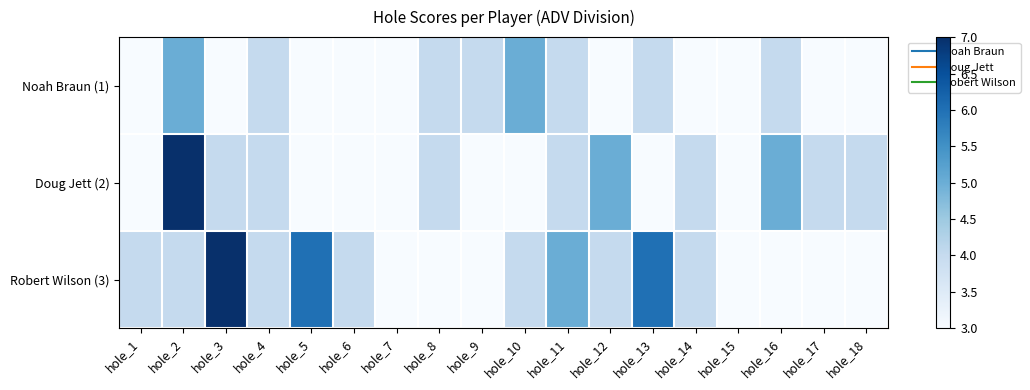

Rank the series by their average value, from highest to lowest.

Robert Wilson (3), Doug Jett (2), Noah Braun (1)